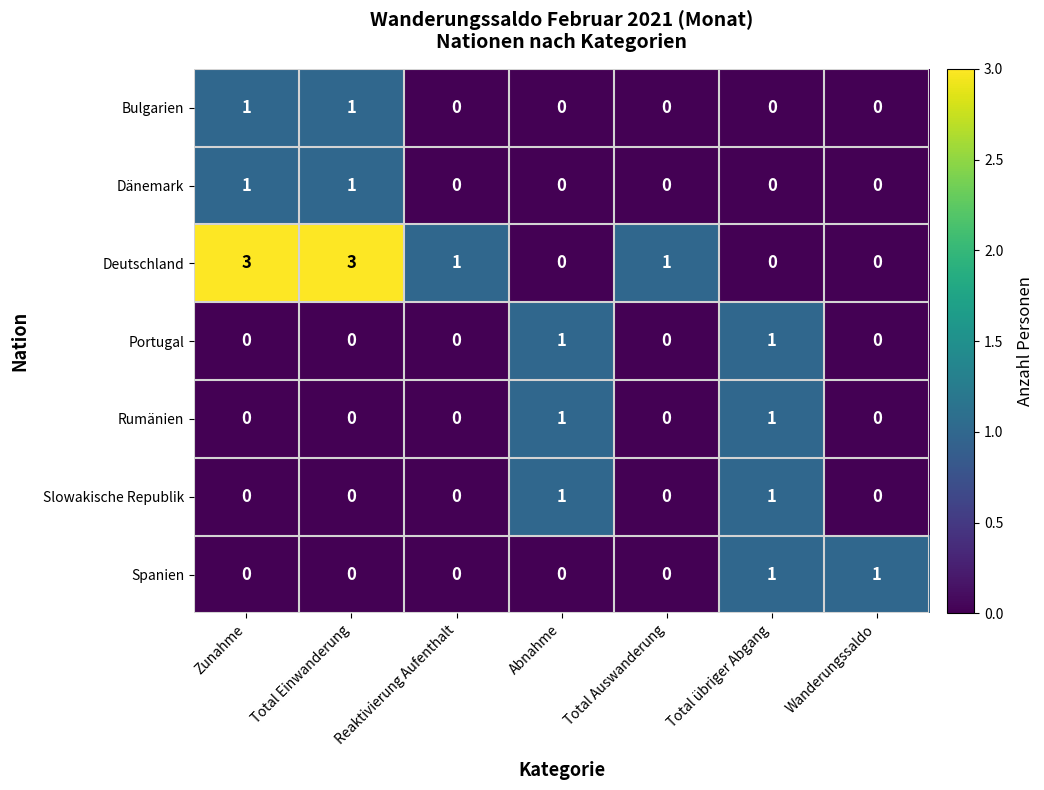

What is the spread (max minus min) of values at Total Auswanderung?

1